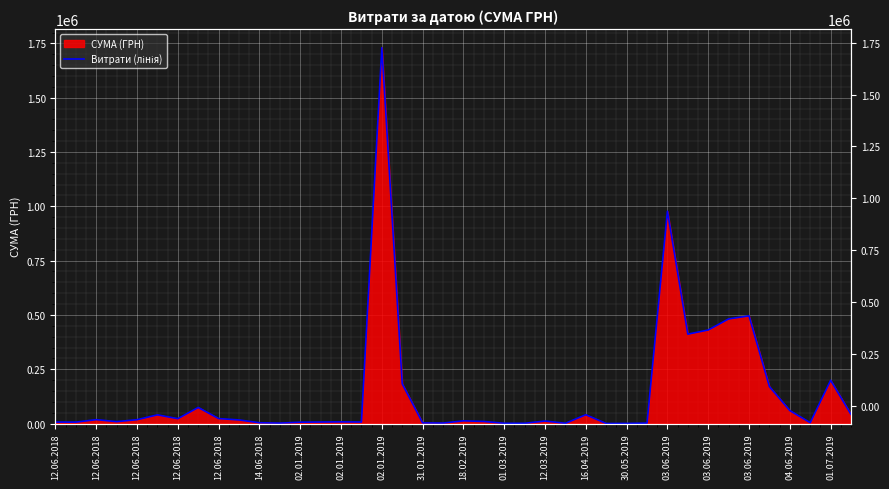

The value at 31.01.2019 is 16520.0. True or false?

True